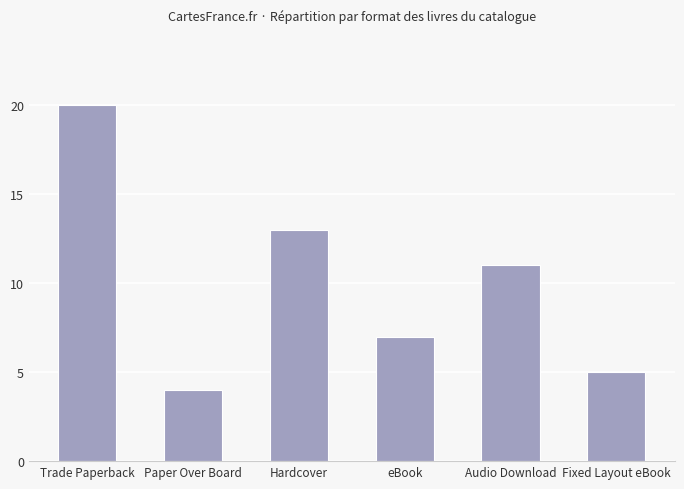

Between Hardcover and Paper Over Board, which is larger?

Hardcover